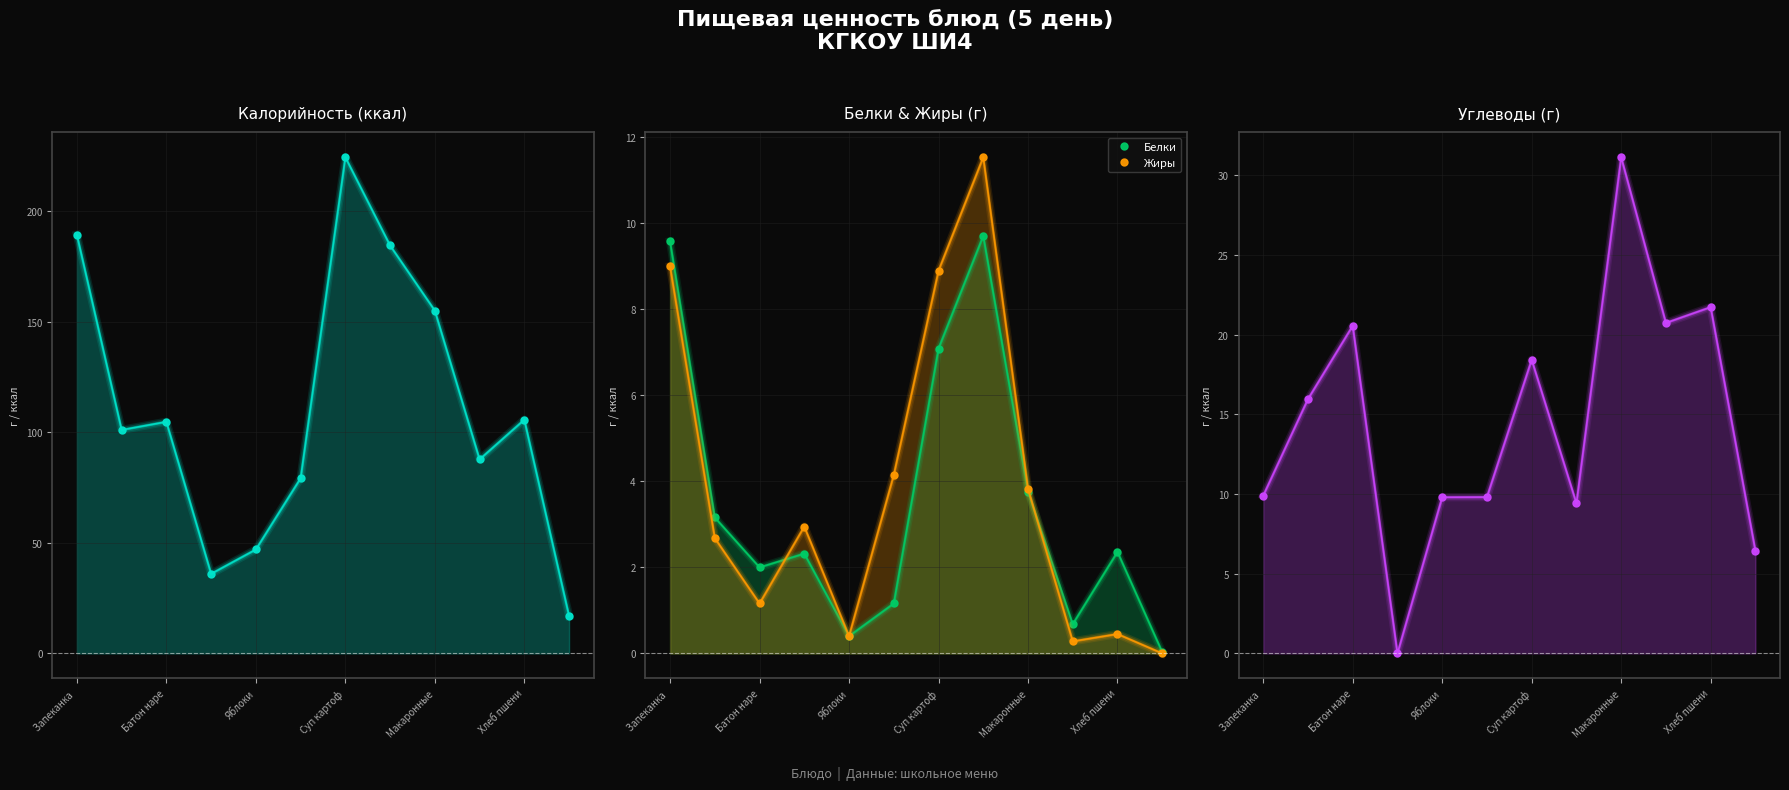

What value does the Углеводы series have at 9?

20.7